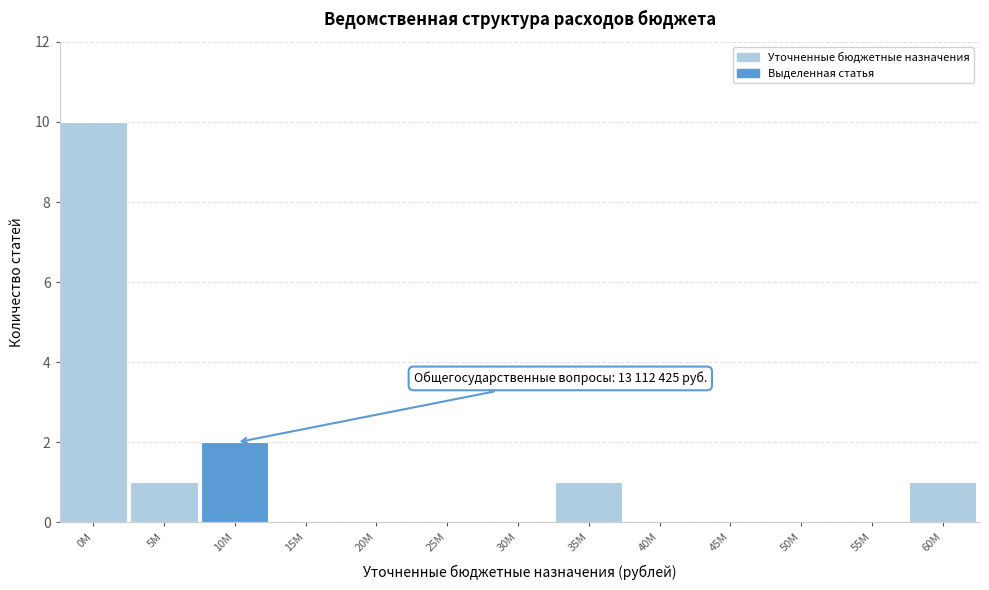

Reading left to right, transcribe all the data shown in this chart.

0M=10	5M=1	10M=2	15M=0	20M=0	25M=0	30M=0	35M=1	40M=0	45M=0	50M=0	55M=0	60M=1